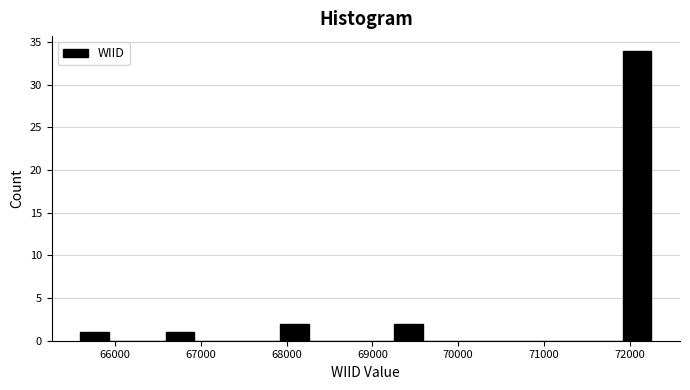

Read against the x-axis, roughly where is the centre of the tallest bar?

72100